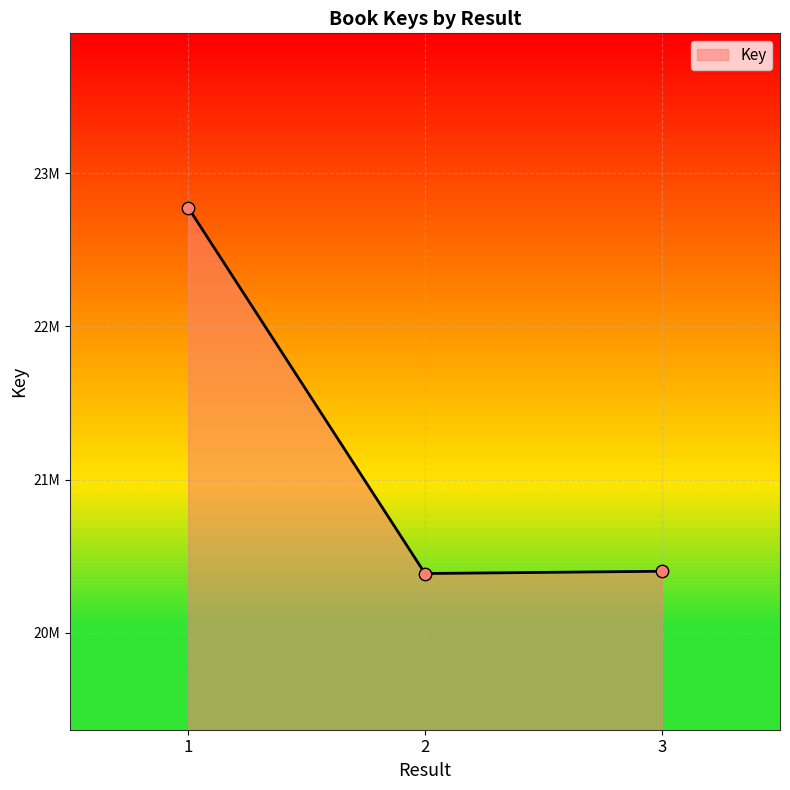

What is the change in value from 1 to 3?

-2371649